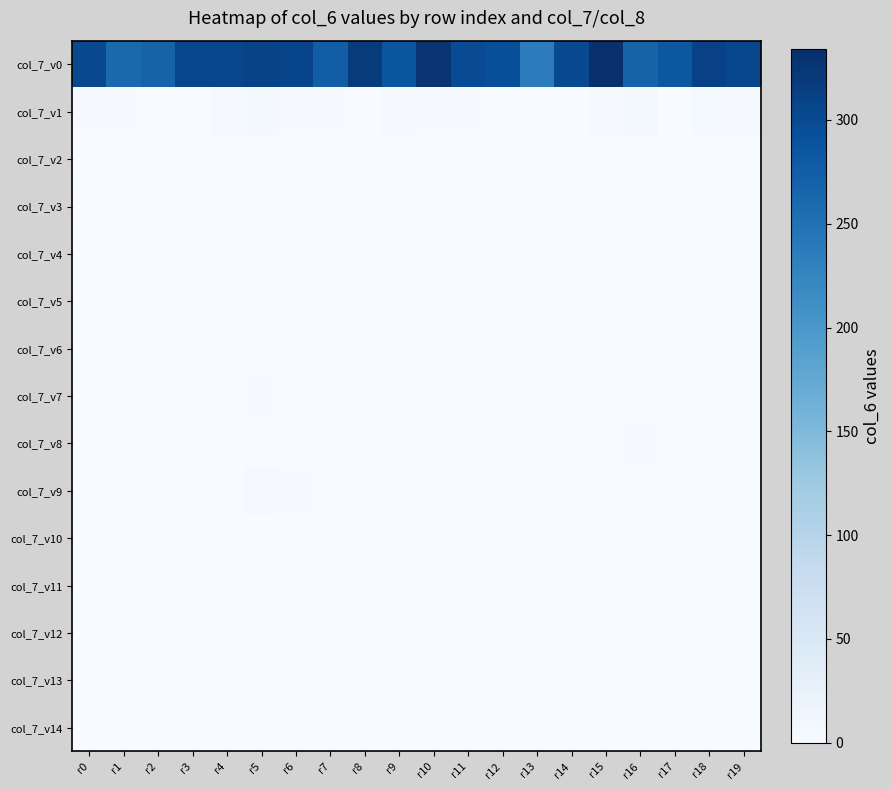

Reading right to left, what are all the values shown in this chart?

col_7_v0: r19=304	r18=311	r17=284	r16=268	r15=334	r14=299	r13=235	r12=294	r11=298	r10=327	r9=287	r8=319	r7=274	r6=307	r5=309	r4=304	r3=305	r2=268	r1=260	r0=302
col_7_v1: r19=3	r18=5	r17=0	r16=6	r15=3	r14=0	r13=1	r12=1	r11=2	r10=2	r9=3	r8=1	r7=2	r6=2	r5=6	r4=3	r3=1	r2=1	r1=2	r0=2
col_7_v2: r19=0	r18=0	r17=0	r16=0	r15=0	r14=0	r13=0	r12=0	r11=0	r10=0	r9=1	r8=0	r7=0	r6=0	r5=0	r4=0	r3=0	r2=0	r1=0	r0=0
col_7_v3: r19=0	r18=0	r17=0	r16=0	r15=0	r14=0	r13=0	r12=0	r11=0	r10=0	r9=0	r8=0	r7=0	r6=0	r5=1	r4=0	r3=0	r2=0	r1=0	r0=0
col_7_v4: r19=0	r18=0	r17=0	r16=0	r15=0	r14=0	r13=0	r12=0	r11=0	r10=0	r9=0	r8=0	r7=0	r6=0	r5=0	r4=0	r3=0	r2=0	r1=0	r0=0
col_7_v5: r19=0	r18=0	r17=0	r16=0	r15=0	r14=0	r13=0	r12=0	r11=0	r10=0	r9=0	r8=0	r7=0	r6=0	r5=0	r4=1	r3=0	r2=0	r1=0	r0=0
col_7_v6: r19=0	r18=0	r17=0	r16=0	r15=0	r14=0	r13=1	r12=0	r11=0	r10=0	r9=0	r8=0	r7=0	r6=0	r5=0	r4=0	r3=0	r2=0	r1=0	r0=0
col_7_v7: r19=1	r18=1	r17=0	r16=1	r15=0	r14=0	r13=0	r12=0	r11=1	r10=0	r9=0	r8=0	r7=1	r6=0	r5=2	r4=1	r3=0	r2=0	r1=1	r0=0
col_7_v8: r19=0	r18=0	r17=0	r16=2	r15=1	r14=0	r13=0	r12=0	r11=1	r10=0	r9=1	r8=0	r7=1	r6=0	r5=0	r4=0	r3=1	r2=0	r1=0	r0=0
col_7_v9: r19=1	r18=0	r17=0	r16=0	r15=0	r14=1	r13=0	r12=1	r11=0	r10=0	r9=0	r8=0	r7=0	r6=2	r5=3	r4=1	r3=1	r2=0	r1=1	r0=0
col_7_v10: r19=0	r18=0	r17=0	r16=0	r15=0	r14=0	r13=0	r12=1	r11=0	r10=1	r9=0	r8=0	r7=0	r6=0	r5=0	r4=0	r3=0	r2=1	r1=0	r0=0
col_7_v11: r19=0	r18=0	r17=0	r16=0	r15=1	r14=0	r13=0	r12=0	r11=0	r10=0	r9=0	r8=0	r7=0	r6=0	r5=0	r4=0	r3=1	r2=0	r1=0	r0=0
col_7_v12: r19=0	r18=0	r17=0	r16=1	r15=0	r14=0	r13=0	r12=0	r11=0	r10=0	r9=0	r8=0	r7=0	r6=0	r5=0	r4=0	r3=0	r2=0	r1=0	r0=0
col_7_v13: r19=0	r18=0	r17=0	r16=0	r15=0	r14=0	r13=0	r12=0	r11=0	r10=1	r9=0	r8=0	r7=0	r6=0	r5=1	r4=0	r3=0	r2=0	r1=0	r0=0
col_7_v14: r19=0	r18=0	r17=0	r16=0	r15=0	r14=0	r13=0	r12=0	r11=0	r10=0	r9=0	r8=0	r7=0	r6=0	r5=0	r4=0	r3=0	r2=0	r1=0	r0=0